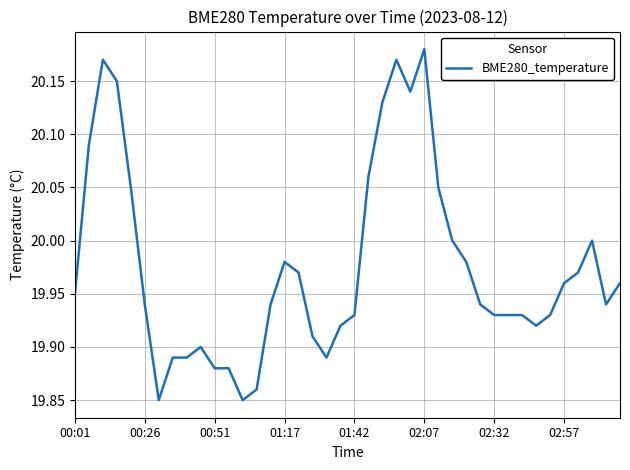

What is the sum of all values?

799.0